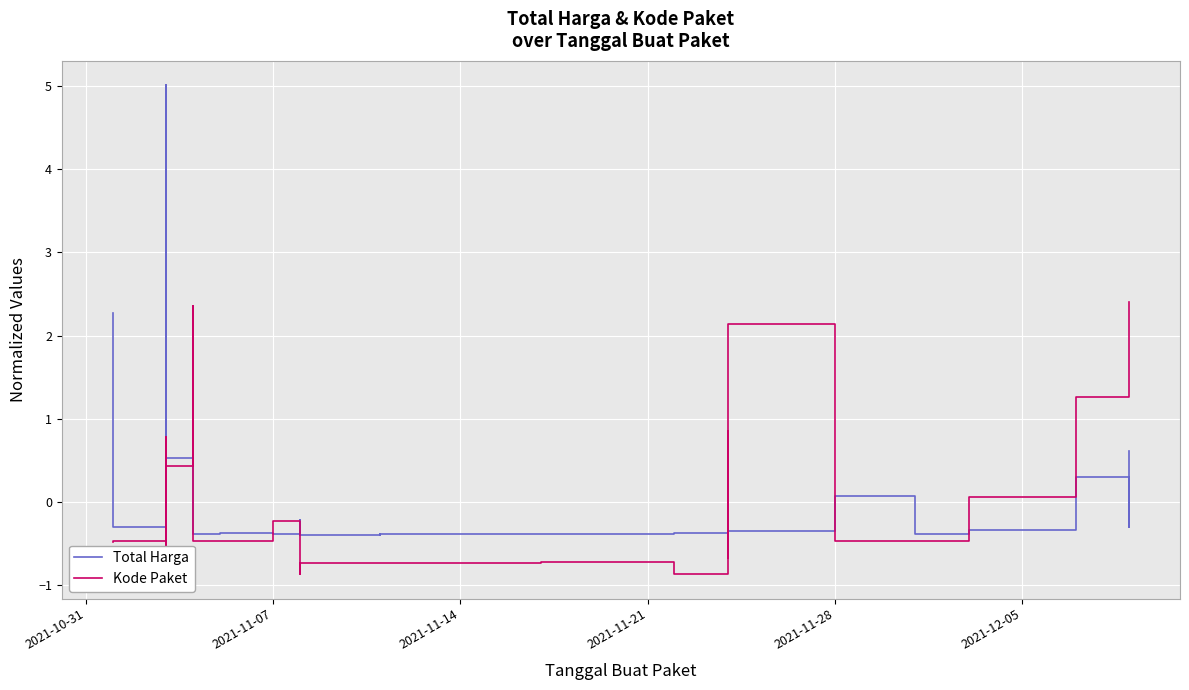

Is this an area chart (filled region under the line)?

No